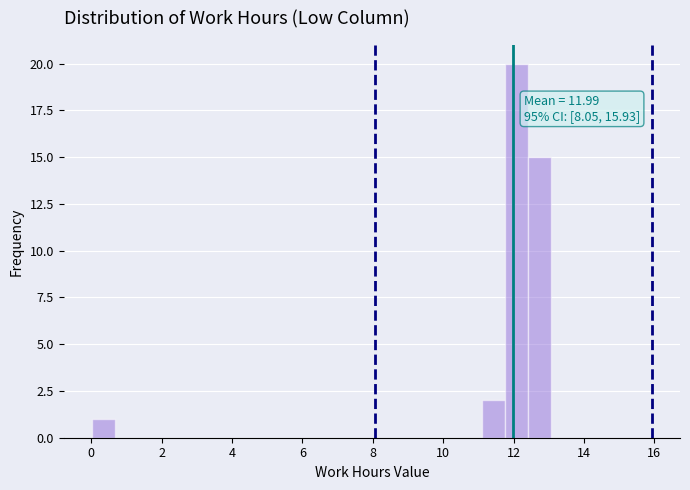

Read against the x-axis, roughly where is the centre of the tallest bar?

12.0